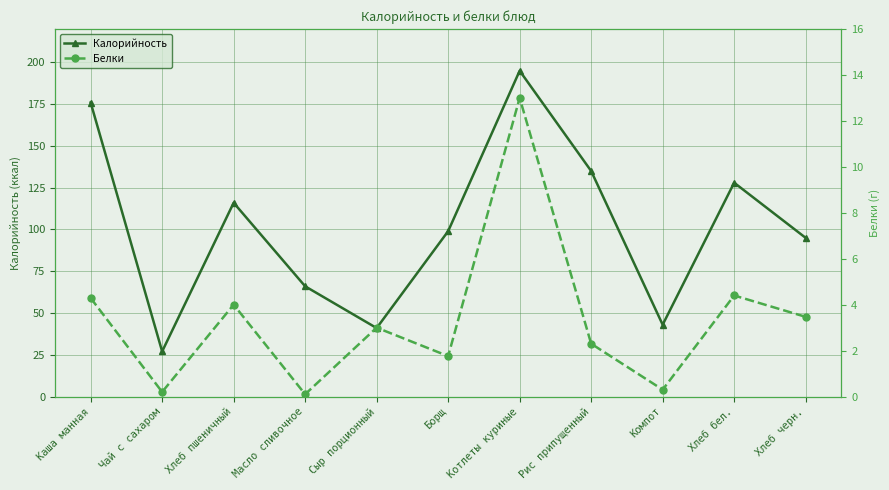

What is the minimum value for Калорийность?

27